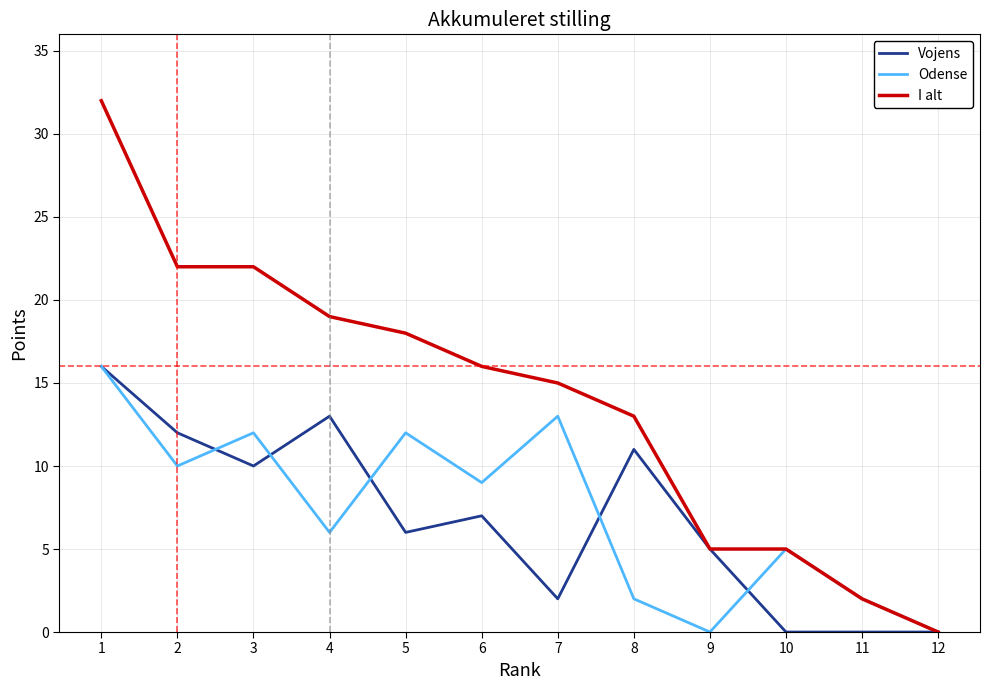

Read the Vojens value at 9, to the nearest 5.

5